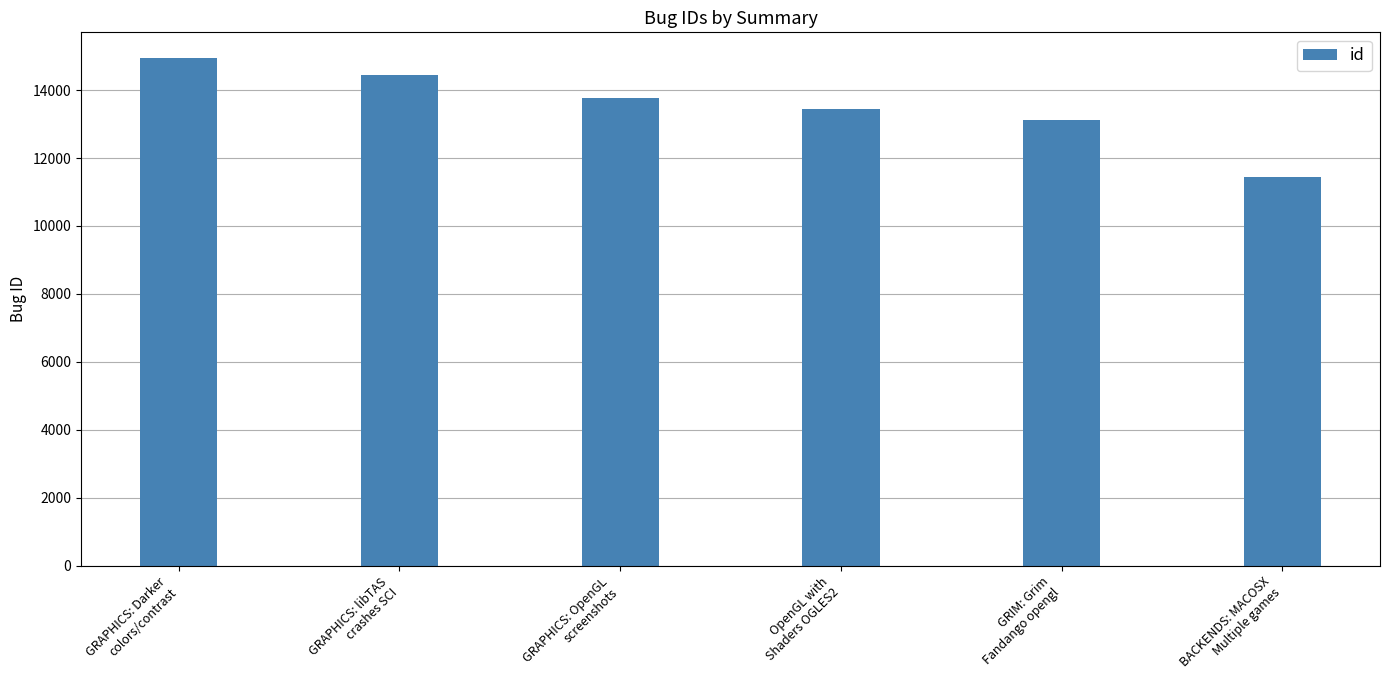

What is the maximum value shown in the chart?

14952